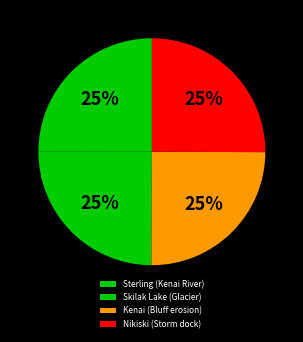

What percentage is the Sterling (Kenai River) slice, to the nearest percent?

25%